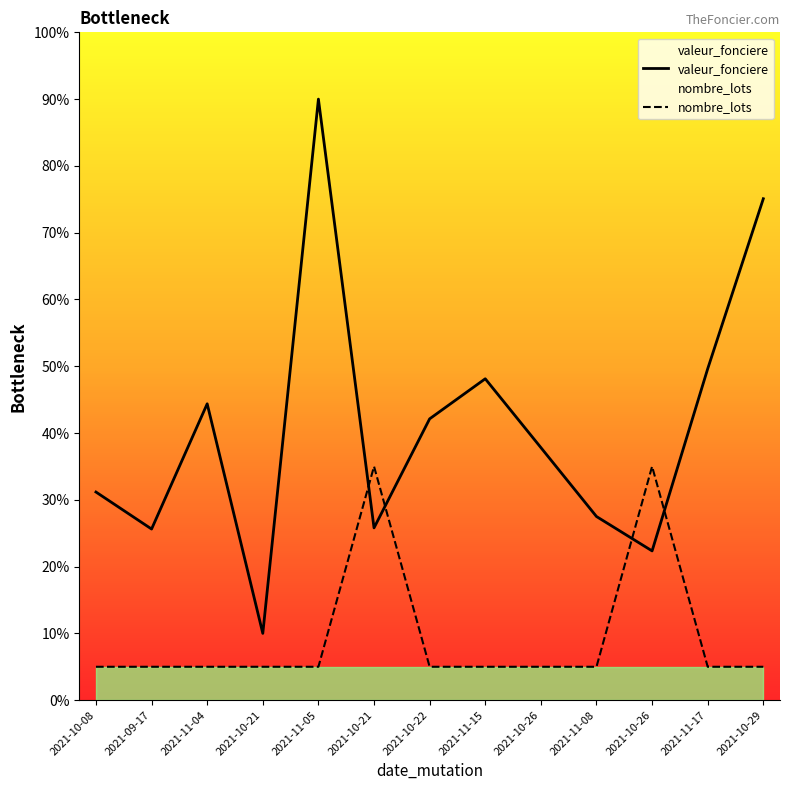

Reading right to left, transcribe all the data shown in this chart.

valeur_fonciere: 2021-10-29=75.1	2021-11-17=49.6	2021-10-26=22.4	2021-11-08=27.5	2021-10-26=37.8	2021-11-15=48.1	2021-10-22=42.1	2021-10-21=25.8	2021-11-05=90.0	2021-10-21=10.0	2021-11-04=44.4	2021-09-17=25.6	2021-10-08=31.2
nombre_lots: 2021-10-29=5.0	2021-11-17=5.0	2021-10-26=35.0	2021-11-08=5.0	2021-10-26=5.0	2021-11-15=5.0	2021-10-22=5.0	2021-10-21=35.0	2021-11-05=5.0	2021-10-21=5.0	2021-11-04=5.0	2021-09-17=5.0	2021-10-08=5.0